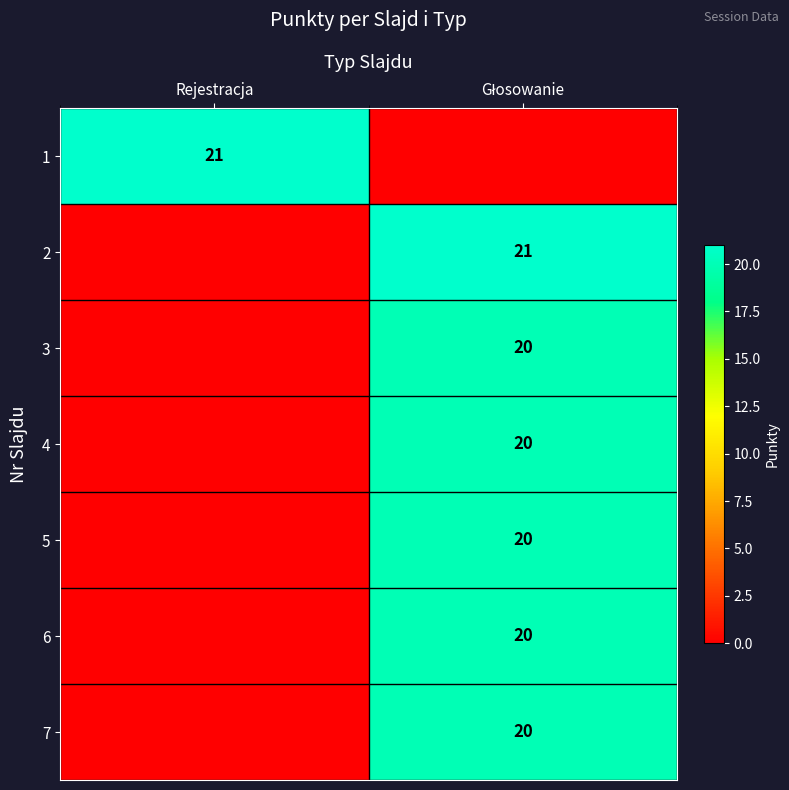

Is it true that 1 equals 21 at Rejestracja?

True